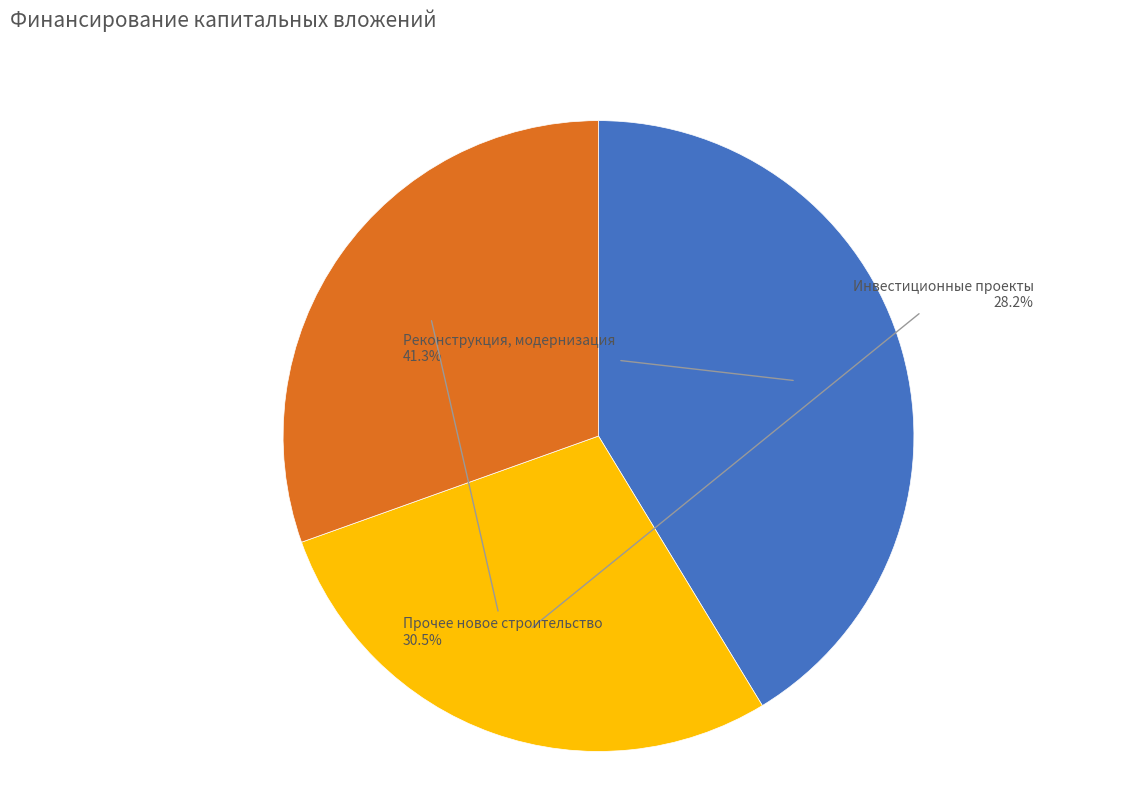

Which has a higher value, Прочее новое строительство or Инвестиционные проекты?

Прочее новое строительство